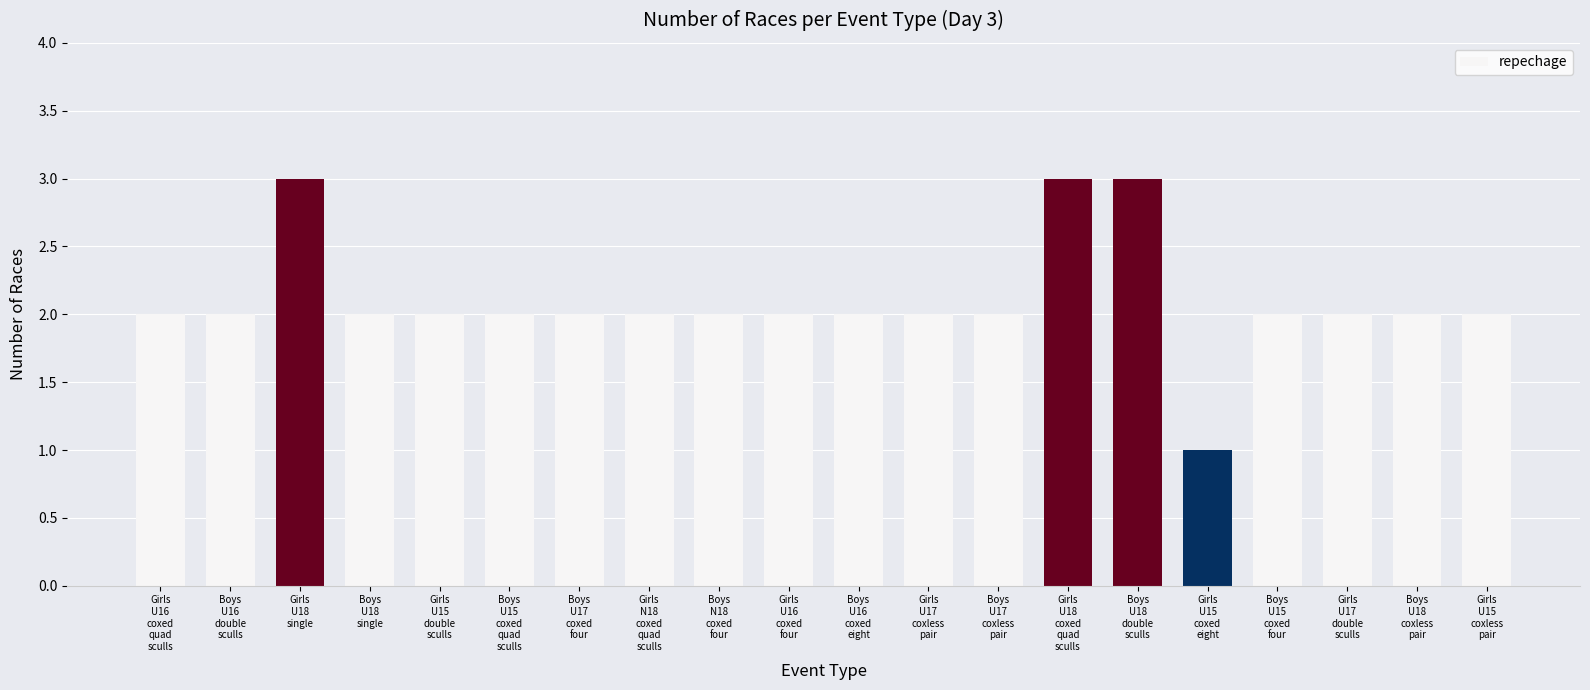

Reading left to right, what are all the values shown in this chart?

2	2	3	2	2	2	2	2	2	2	2	2	2	3	3	1	2	2	2	2